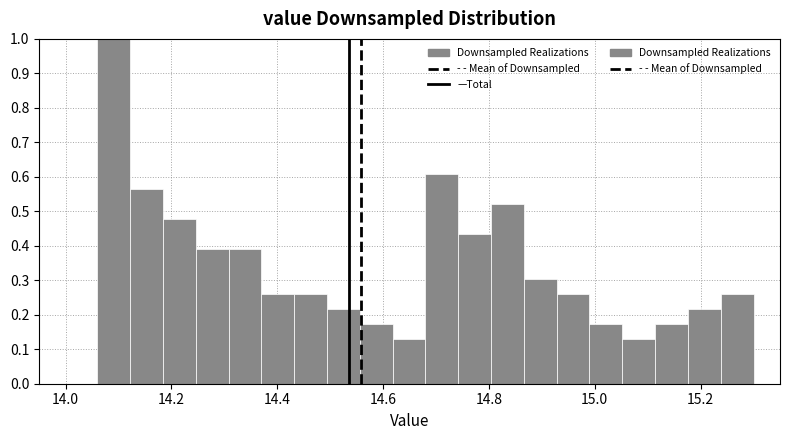

Read against the x-axis, roughly where is the centre of the tallest bar?

14.10